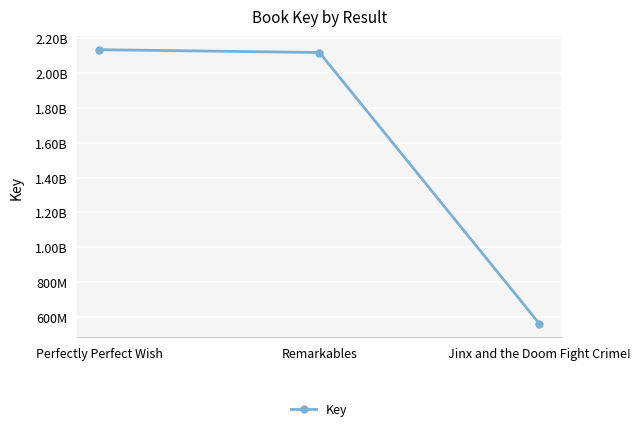

Which has a higher value, Remarkables or Perfectly Perfect Wish?

Perfectly Perfect Wish